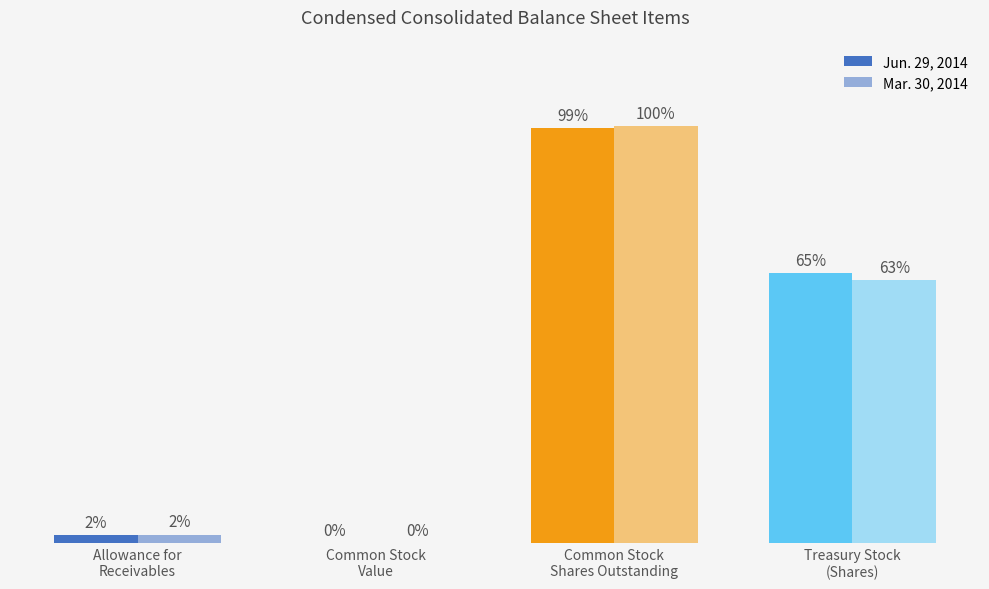

Are the bars horizontal?

No